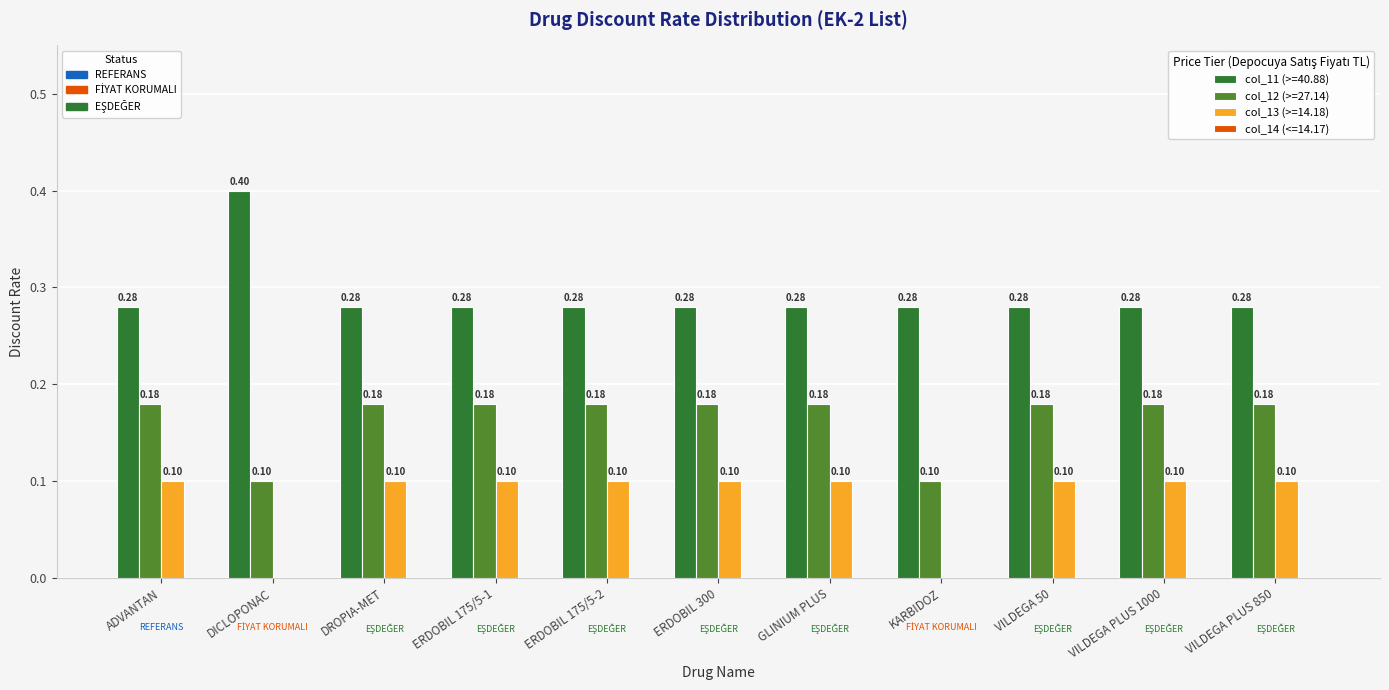

What is the total value across all series at ERDOBIL 300?

0.6